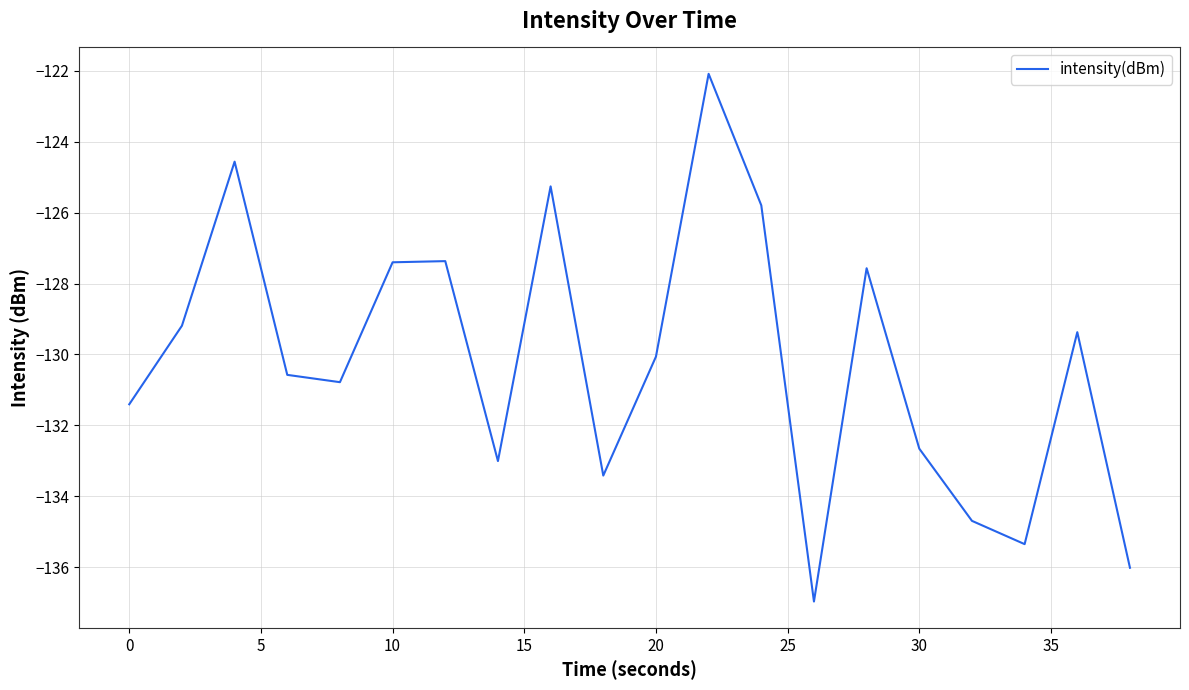

What is the difference between the maximum and minimum values?

14.9